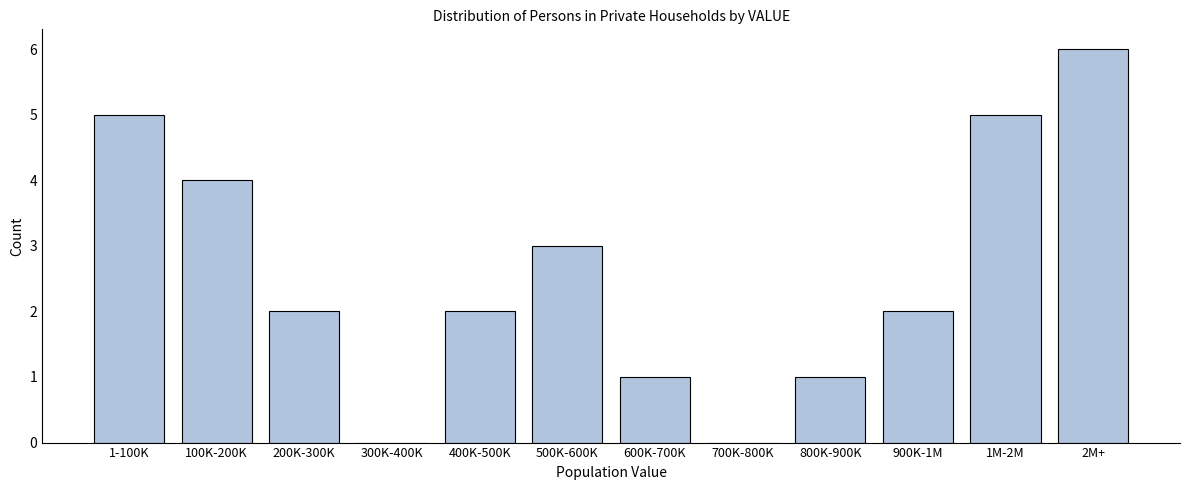

Reading left to right, transcribe all the data shown in this chart.

1-100K=5	100K-200K=4	200K-300K=2	300K-400K=0	400K-500K=2	500K-600K=3	600K-700K=1	700K-800K=0	800K-900K=1	900K-1M=2	1M-2M=5	2M+=6